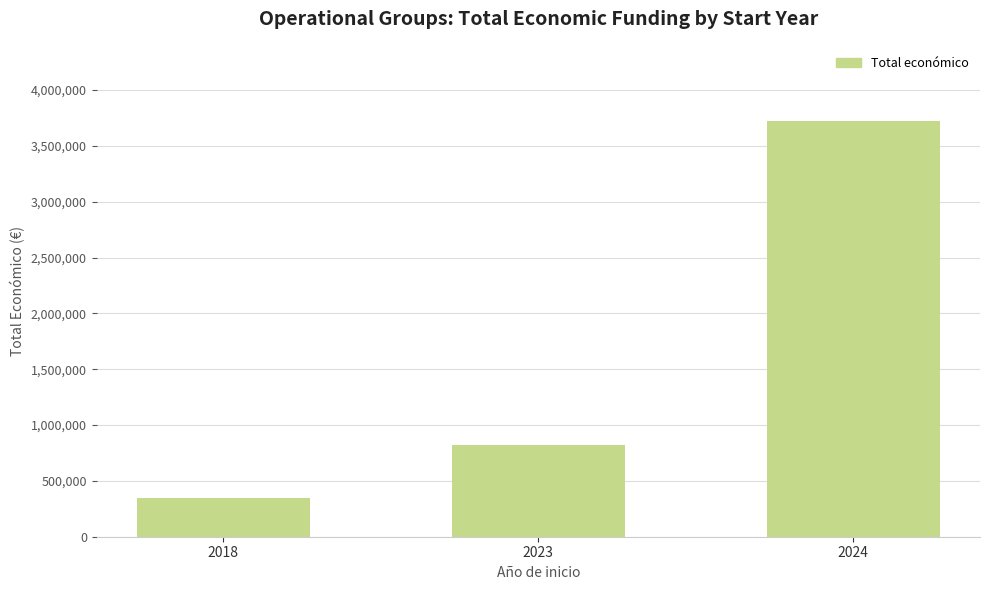

Between 2023 and 2024, which is larger?

2024